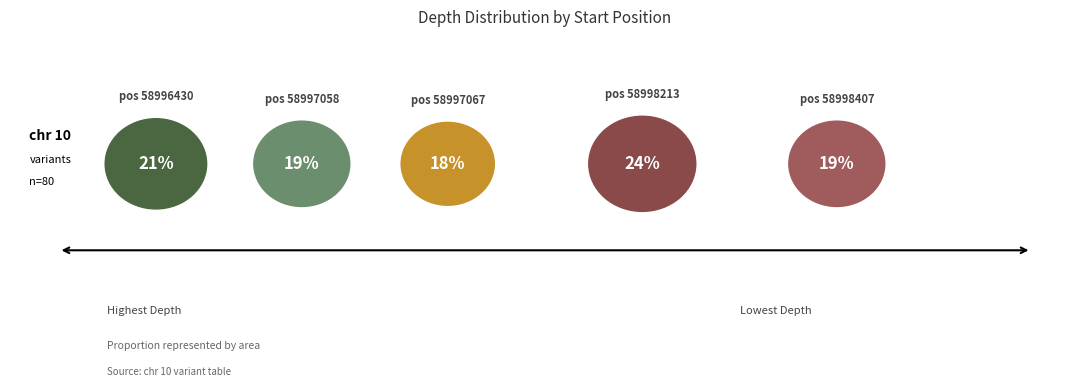

What is the largest slice in the pie chart?

58998213